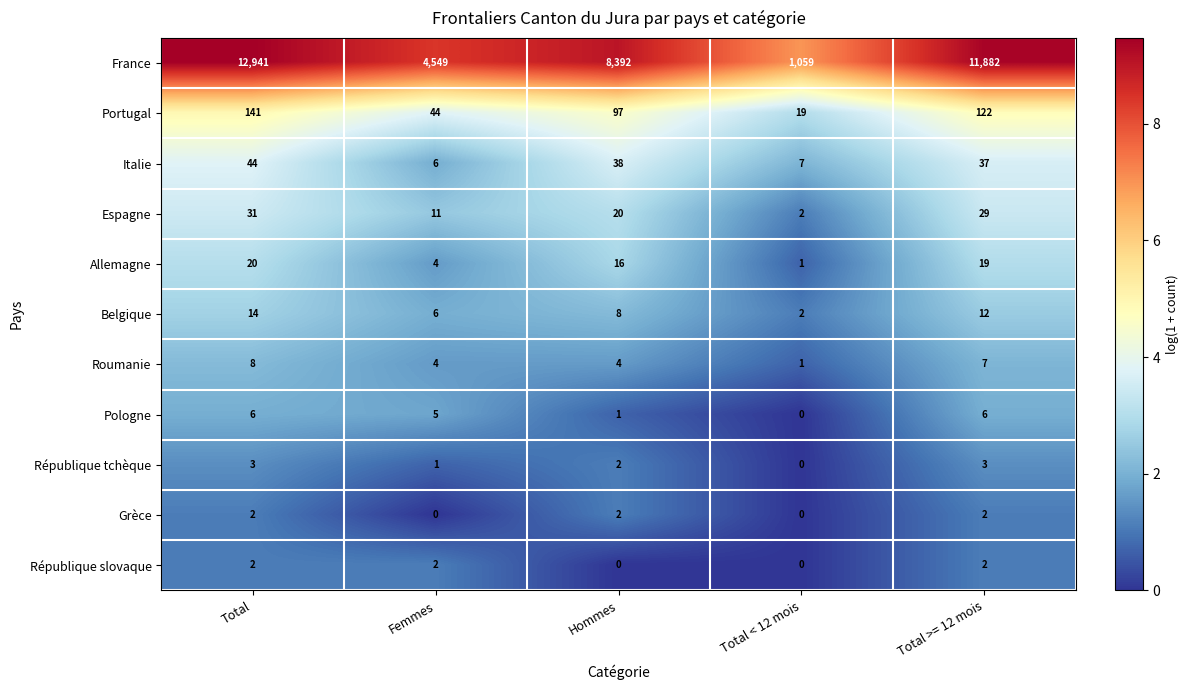

Where does the Allemagne series first go above 16?

Total